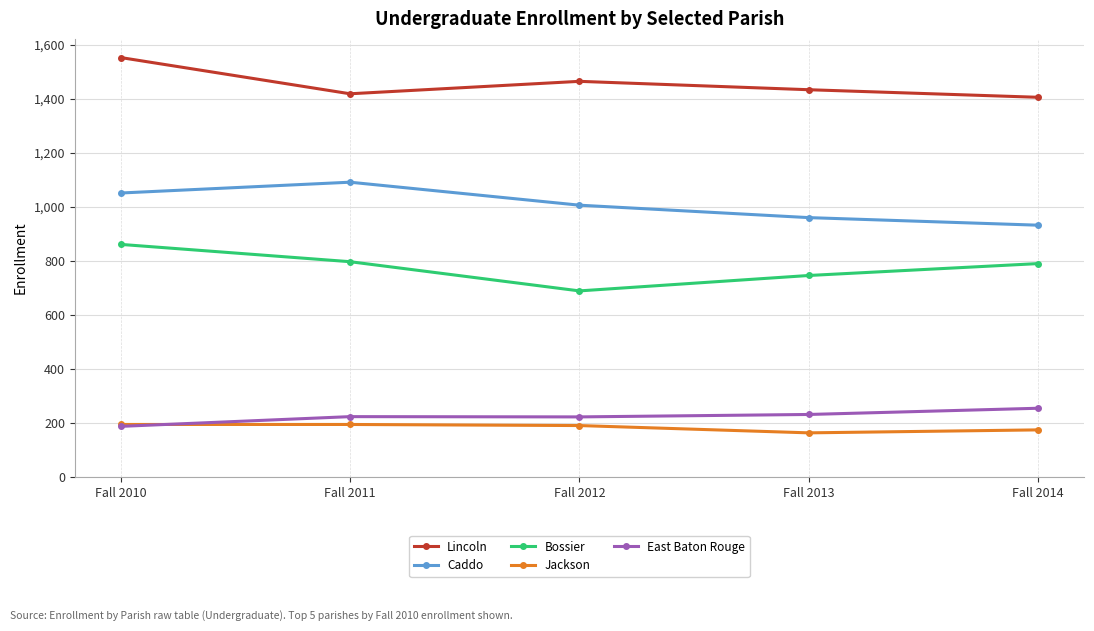

At which label is Lincoln closest to 1478?

Fall 2012